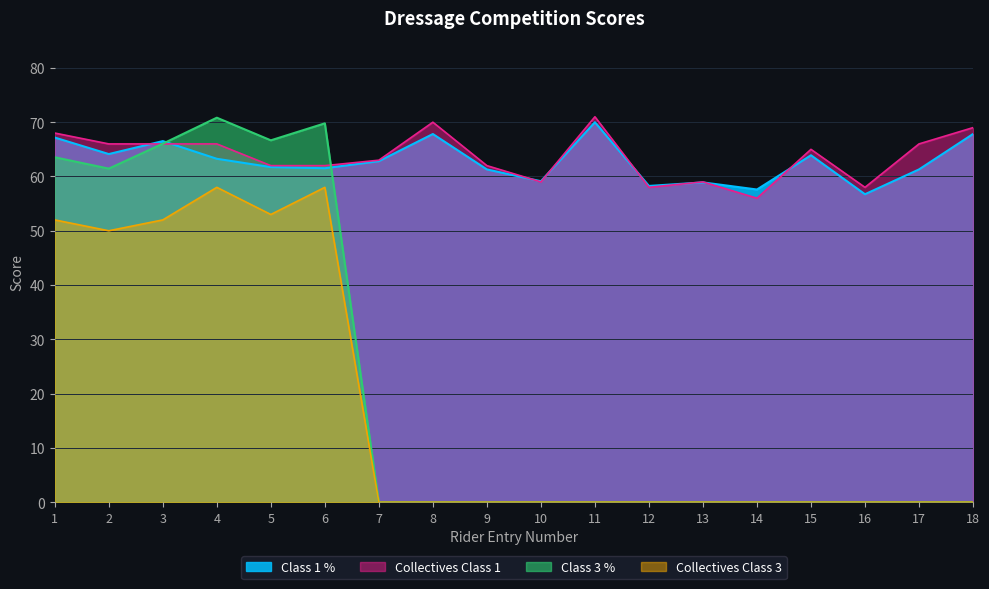

Count the number of categories in the chart.

18